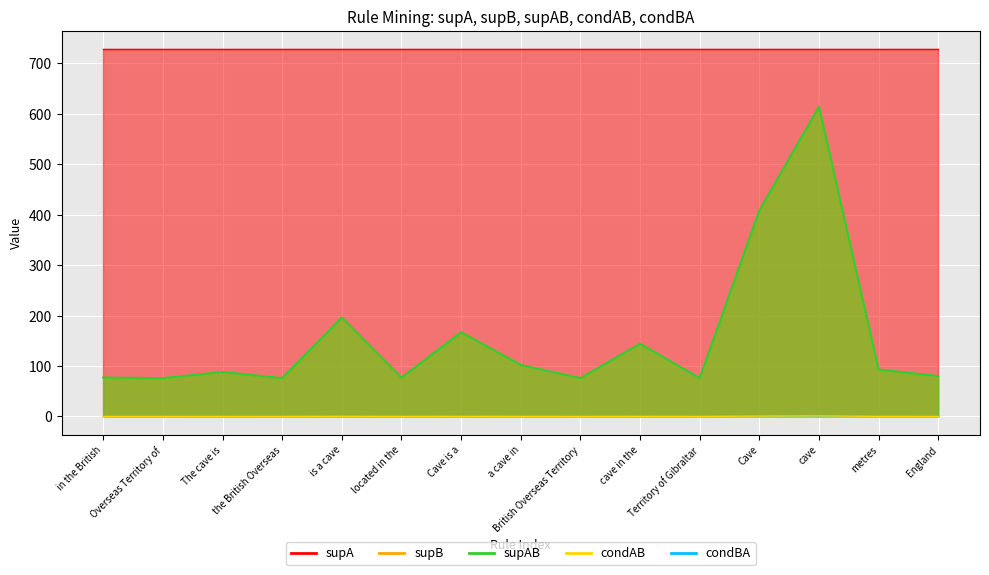

Where is supB nearest to the value 345?

Cave